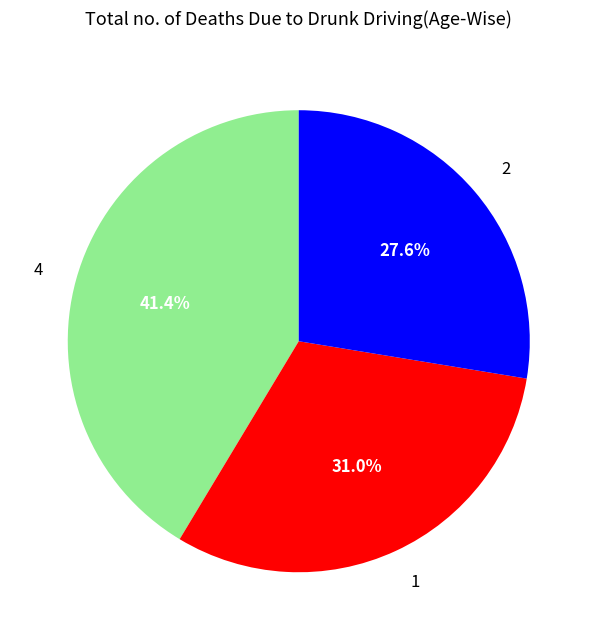

Which category has the biggest portion of the pie?

4